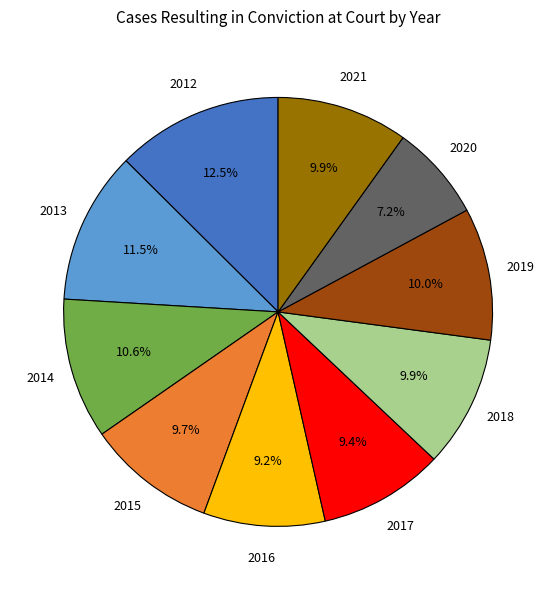

True or false: 2016 accounts for 9% of the total.

True